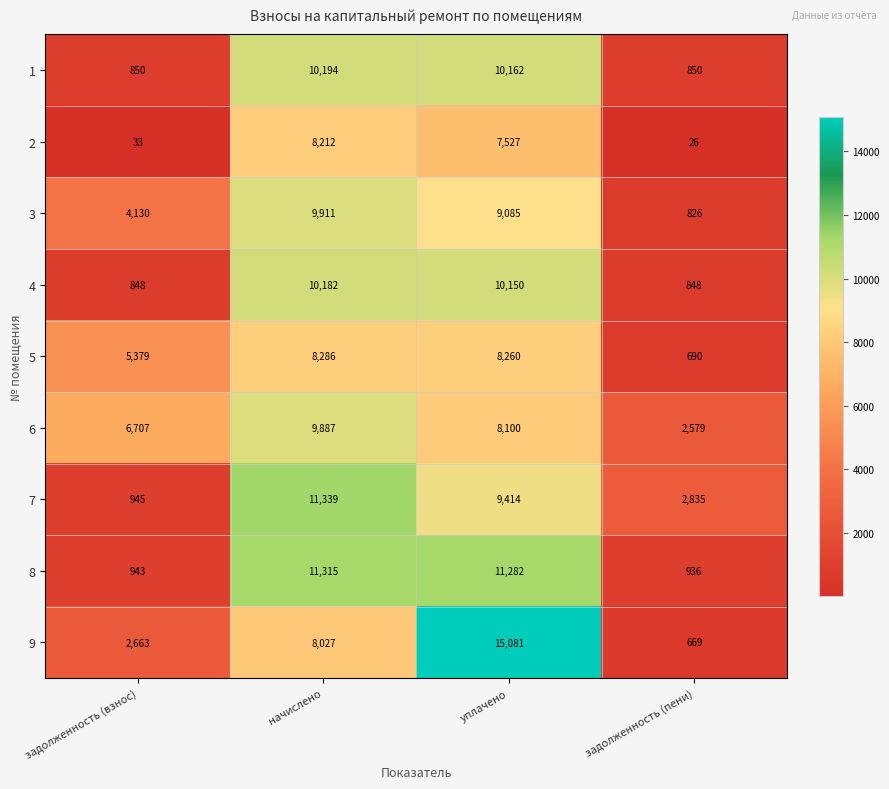

True or false: 2 has a value of 4791 at уплачено.

False